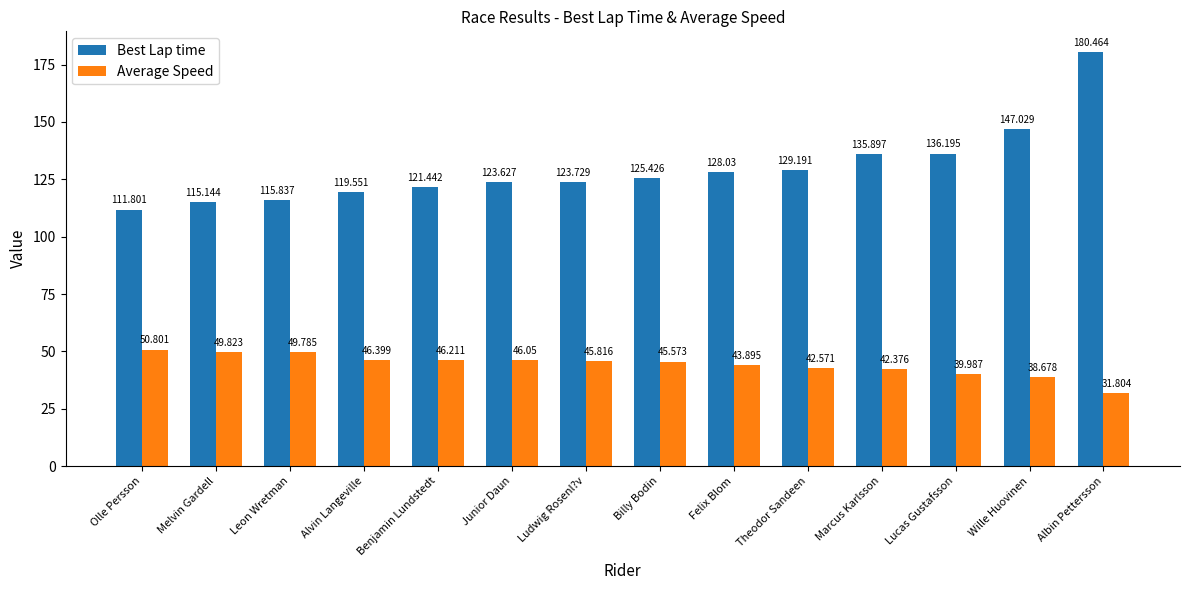

At which label does Average Speed first exceed 45?

Olle Persson